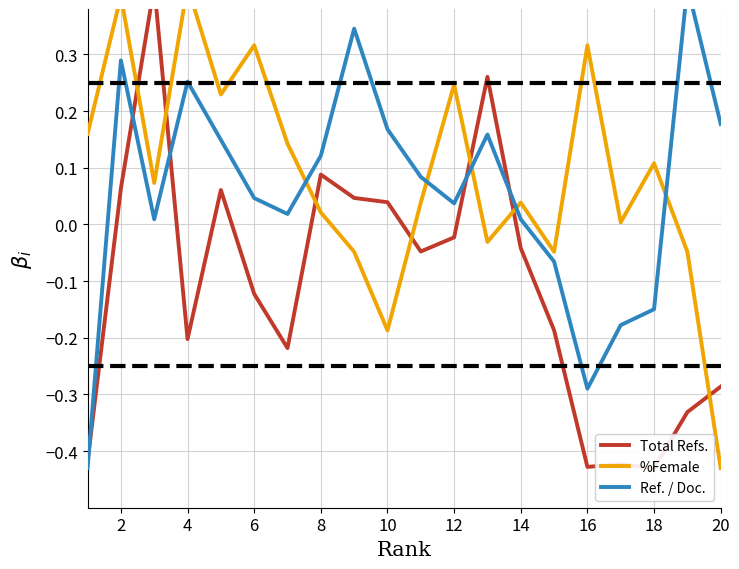

How many values in the Ref. / Doc. series exceed 0?

15